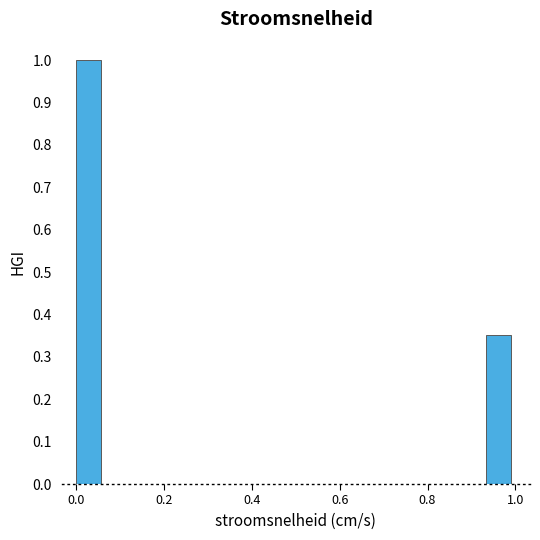

Around what value on the x-axis is the tallest bar? Give the approximate position of its centre, as read against the axis.

0.02